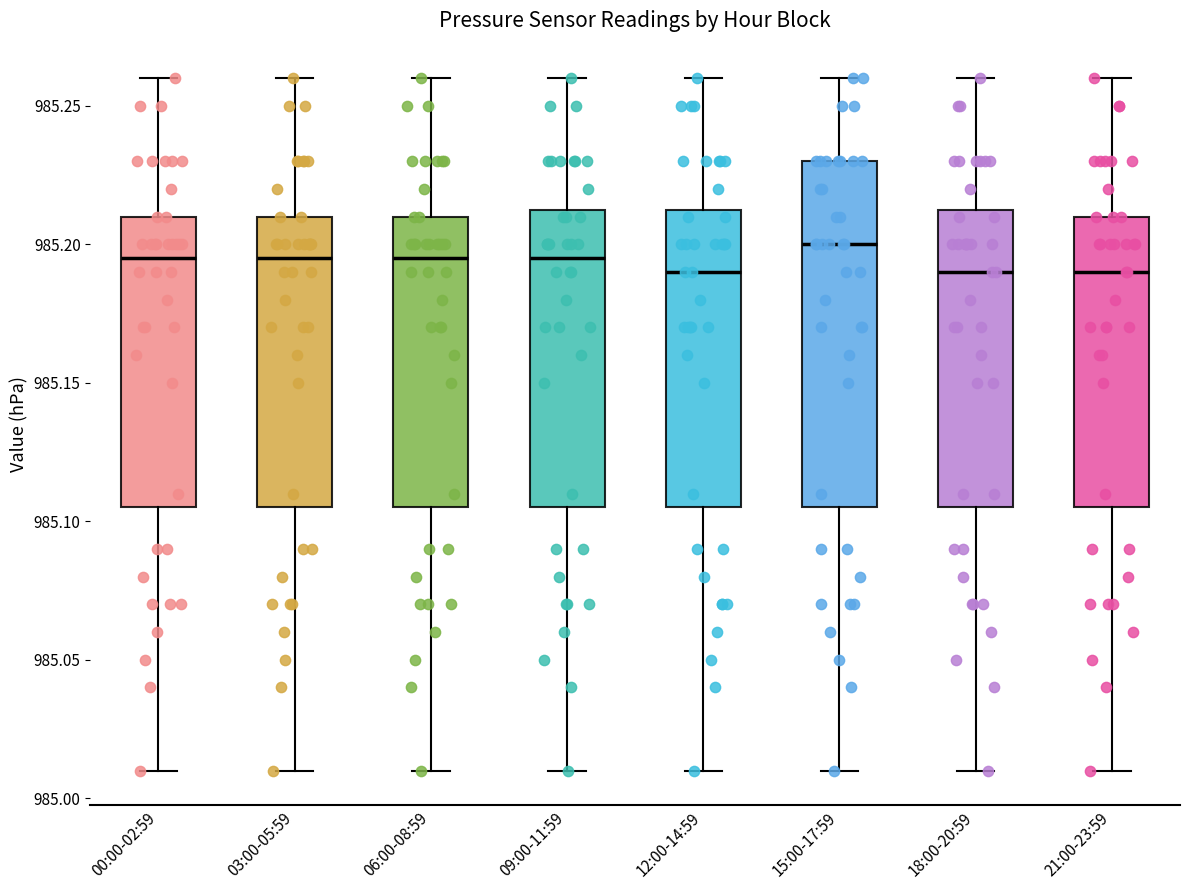

Reading left to right, read every box against the y-axis: the position of its median line, the range the box covers, and the ends of its whiskers. The values are not printed on the chart, so give them approximately, as read against the axis.

00:00-02:59: median 985.195, box 985.105 to 985.210, whiskers 985.010 to 985.260
03:00-05:59: median 985.195, box 985.105 to 985.210, whiskers 985.010 to 985.260
06:00-08:59: median 985.195, box 985.105 to 985.210, whiskers 985.010 to 985.260
09:00-11:59: median 985.195, box 985.105 to 985.215, whiskers 985.010 to 985.260
12:00-14:59: median 985.190, box 985.105 to 985.215, whiskers 985.010 to 985.260
15:00-17:59: median 985.200, box 985.105 to 985.230, whiskers 985.010 to 985.260
18:00-20:59: median 985.190, box 985.105 to 985.215, whiskers 985.010 to 985.260
21:00-23:59: median 985.190, box 985.105 to 985.210, whiskers 985.010 to 985.260